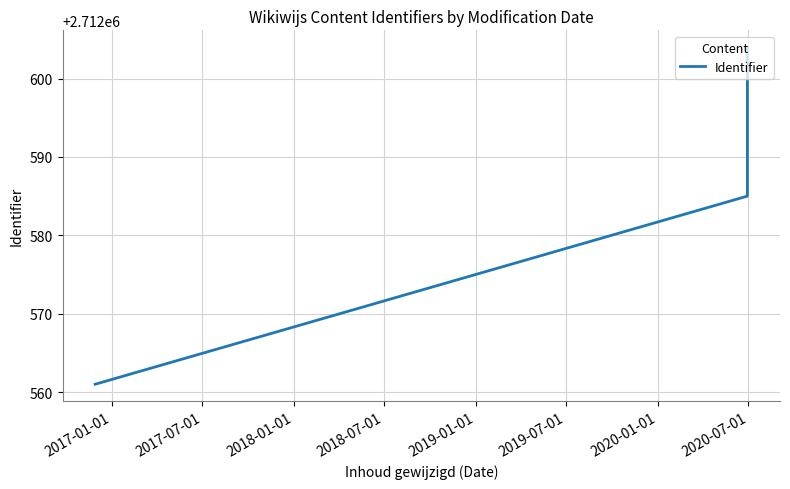

What is the label of the 2nd point from the left?

2017-07-01